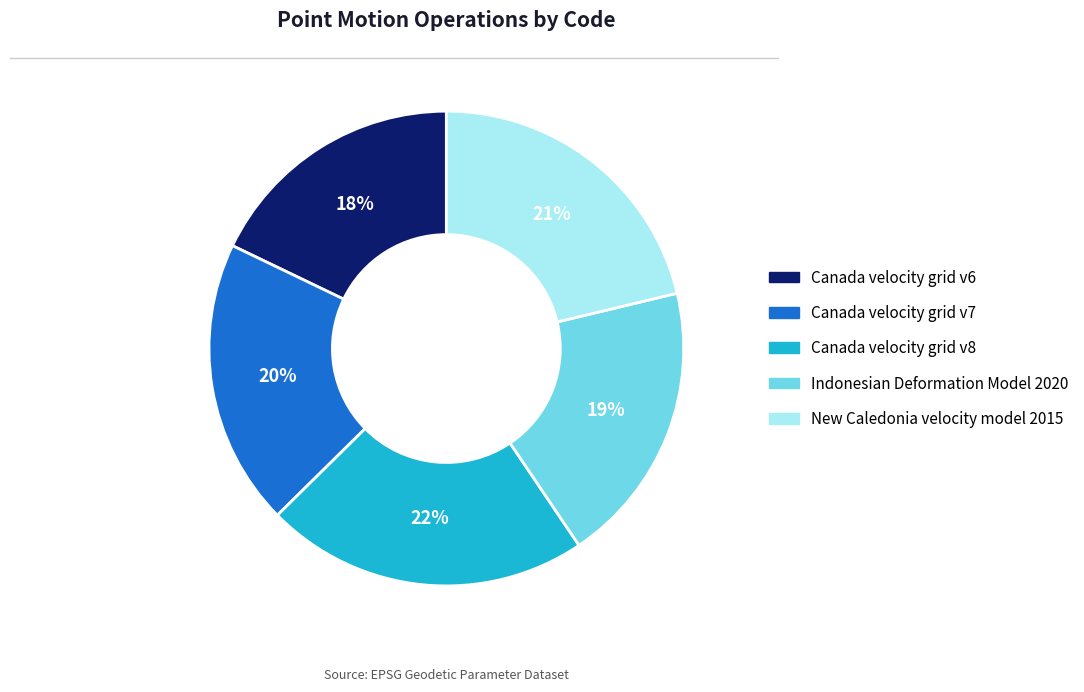

To the nearest percent, what is the difference between the Canada velocity grid v6 and Canada velocity grid v7 slice percentages?

2%